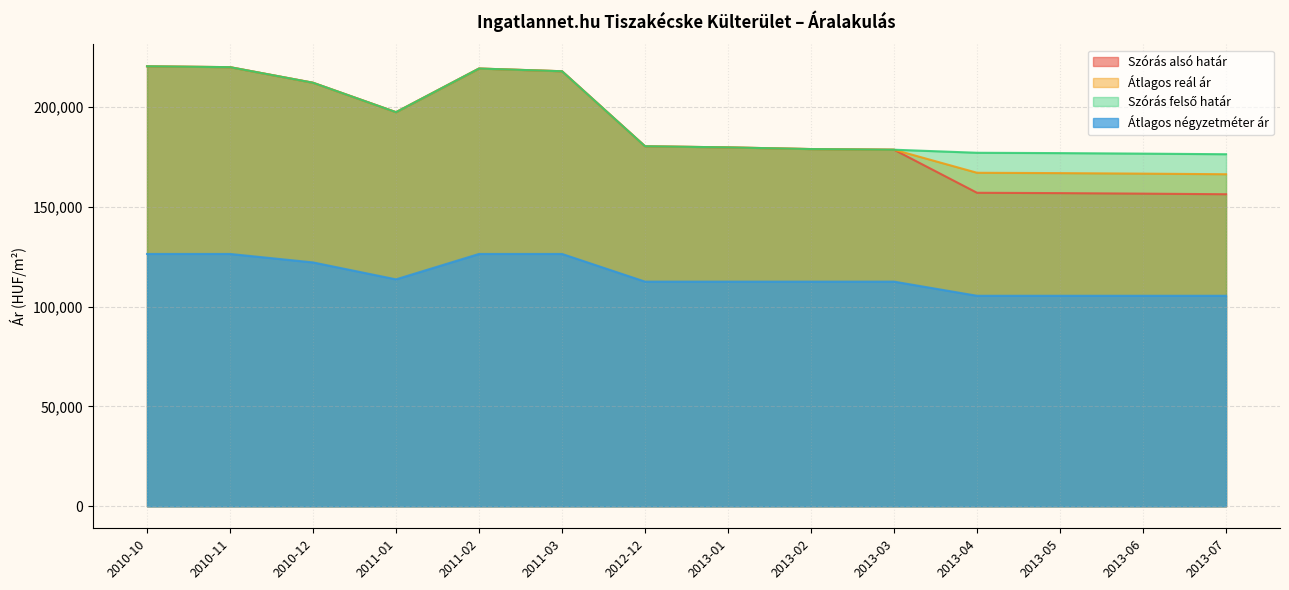

Between 2010-12 and 2013-05, which is larger?

2010-12